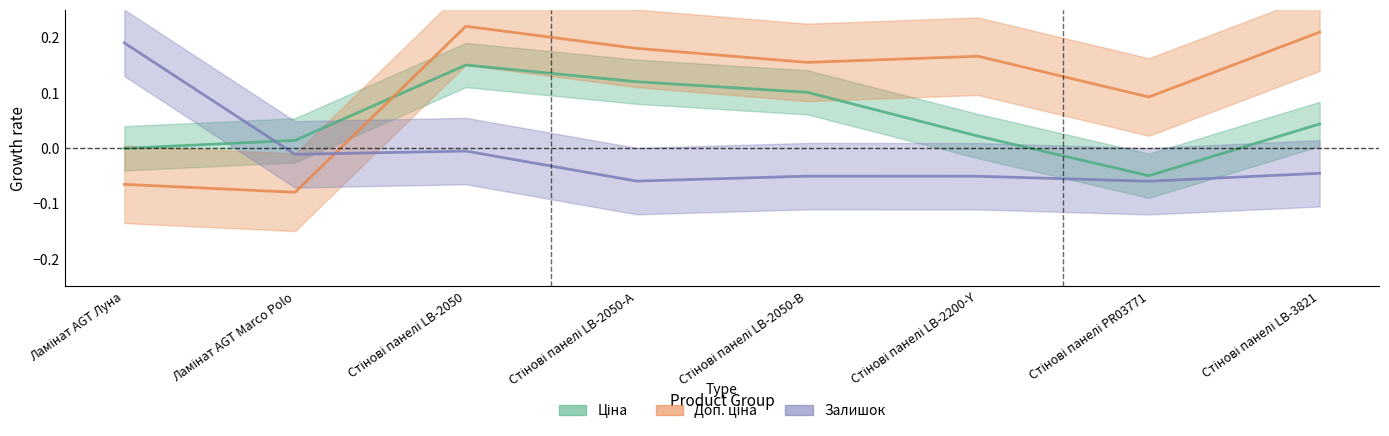

Does the chart have visible grid lines?

No